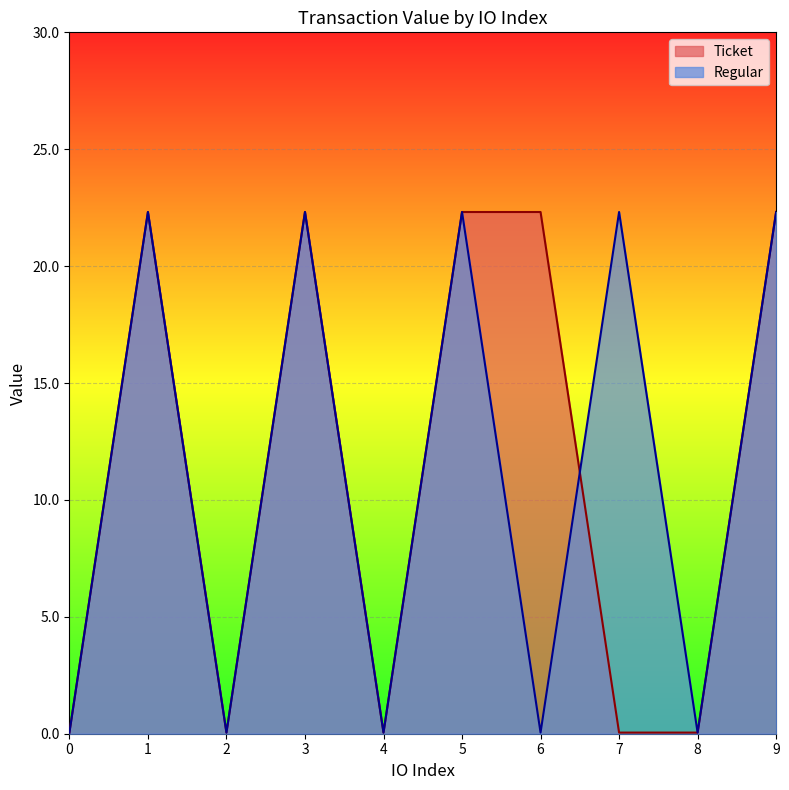

What is the sum of the Ticket values at 8 and 6?

22.4